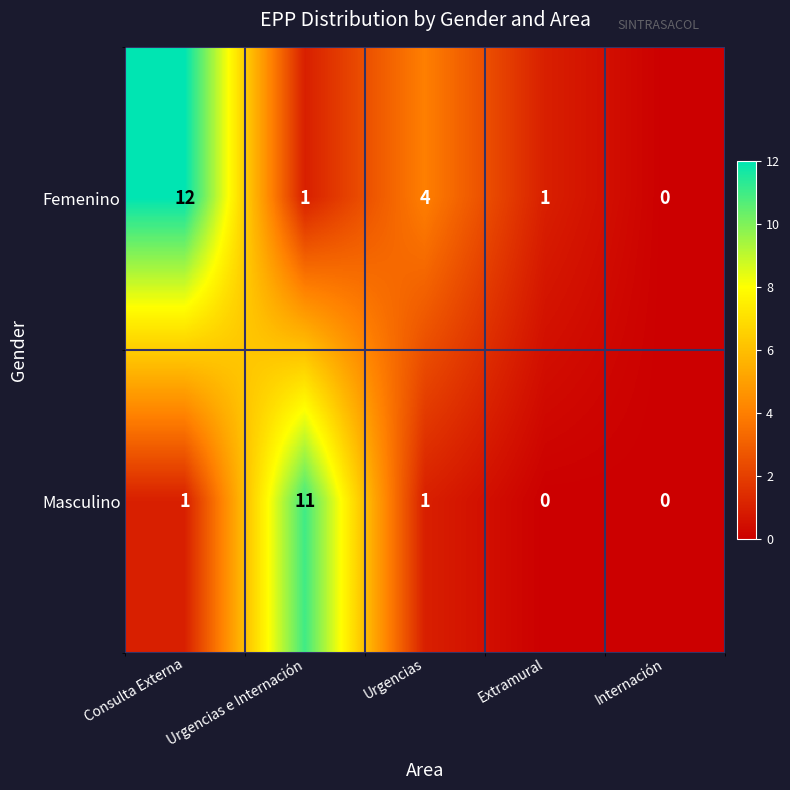

How many values in the Masculino series are below 1?

2